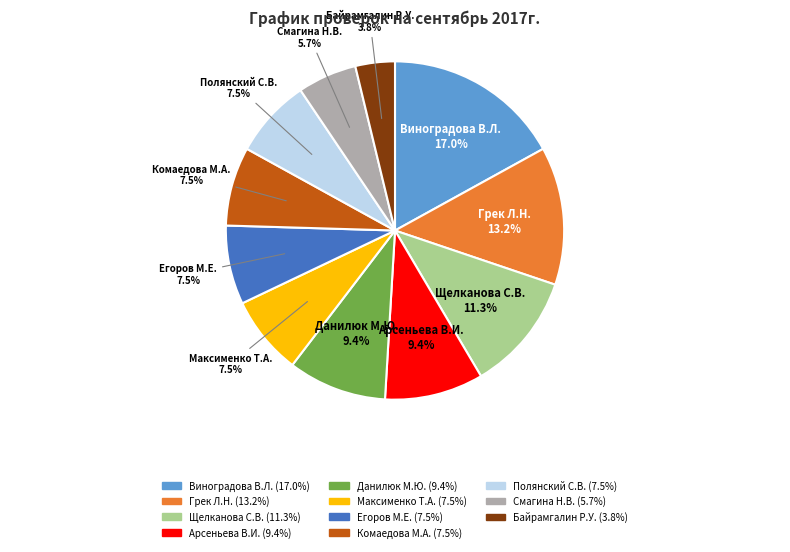

Do Байрамгалин Р.У. and Виноградова В.Л. together represent more than half of the pie?

No